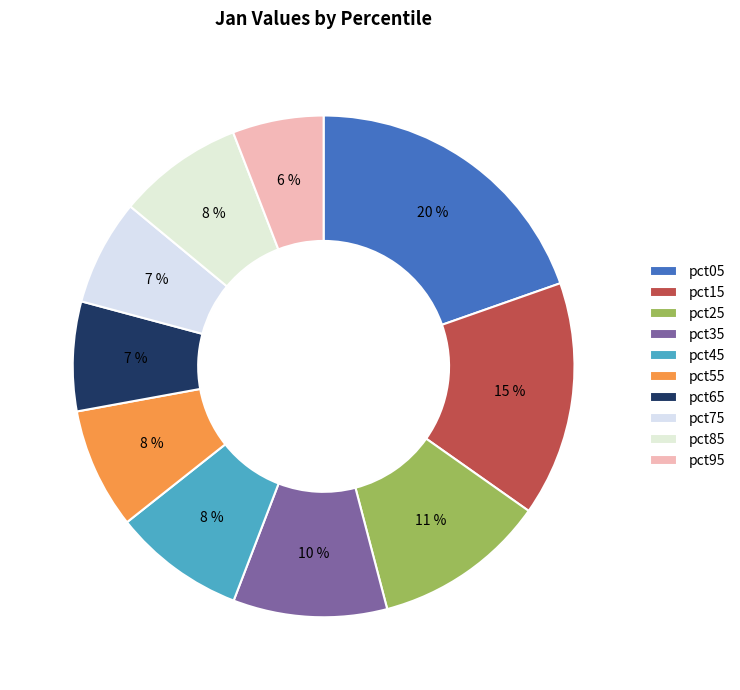

Rank the categories by value from lowest to highest.

pct95, pct75, pct65, pct55, pct85, pct45, pct35, pct25, pct15, pct05